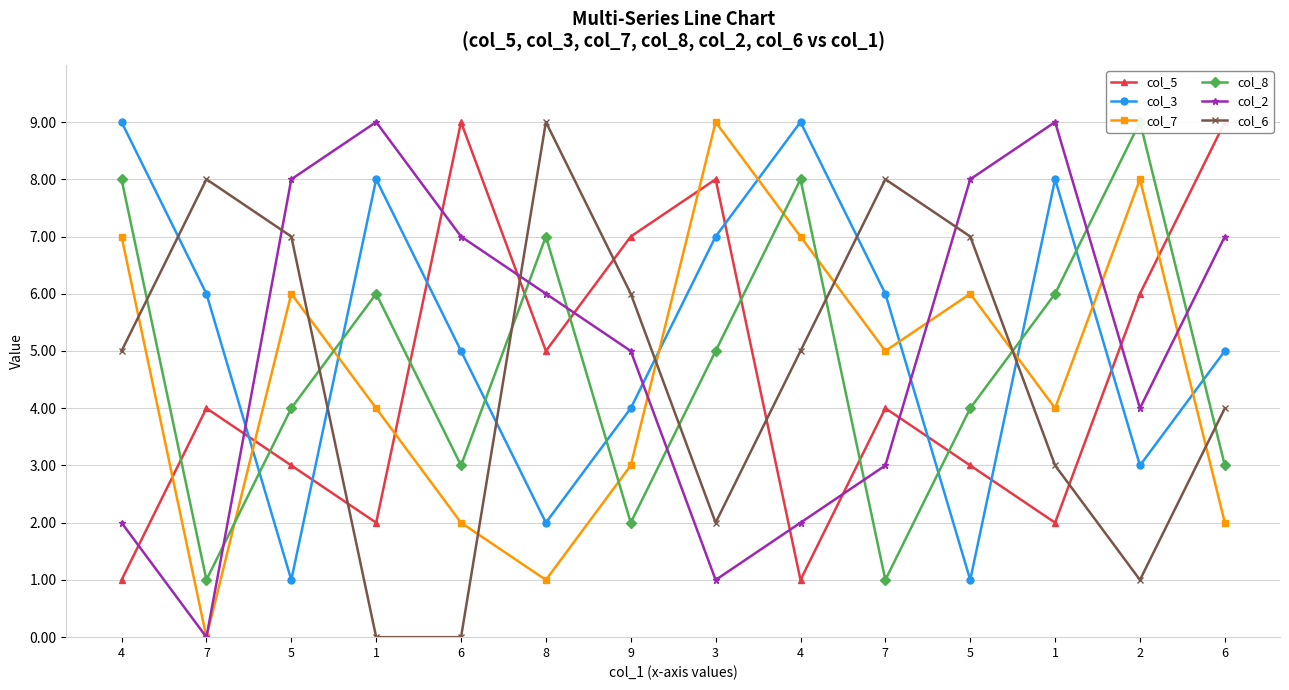

The value of col_7 at 7 is 9. True or false?

False